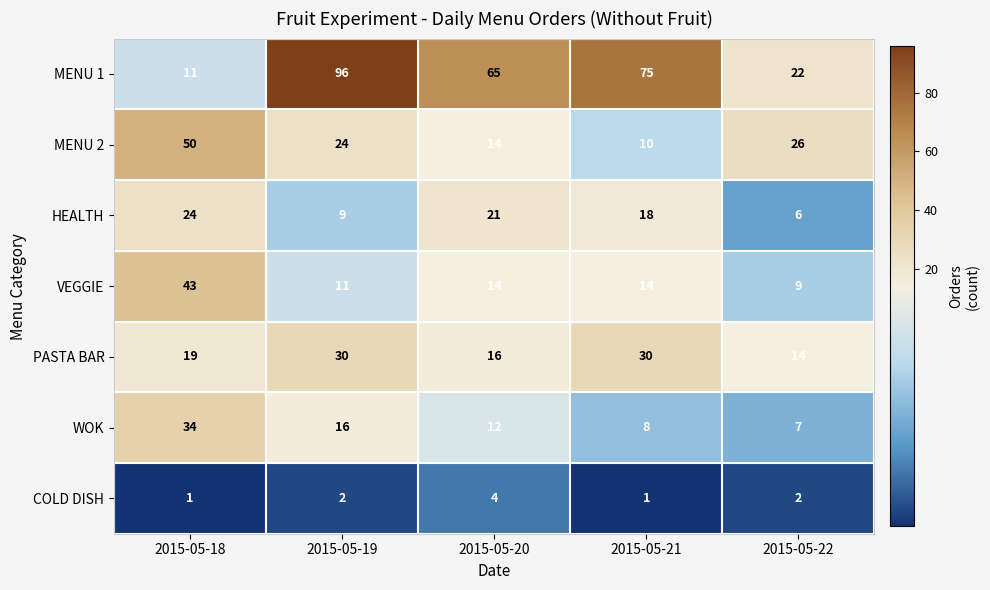

Is it true that COLD DISH equals 1 at 2015-05-21?

True